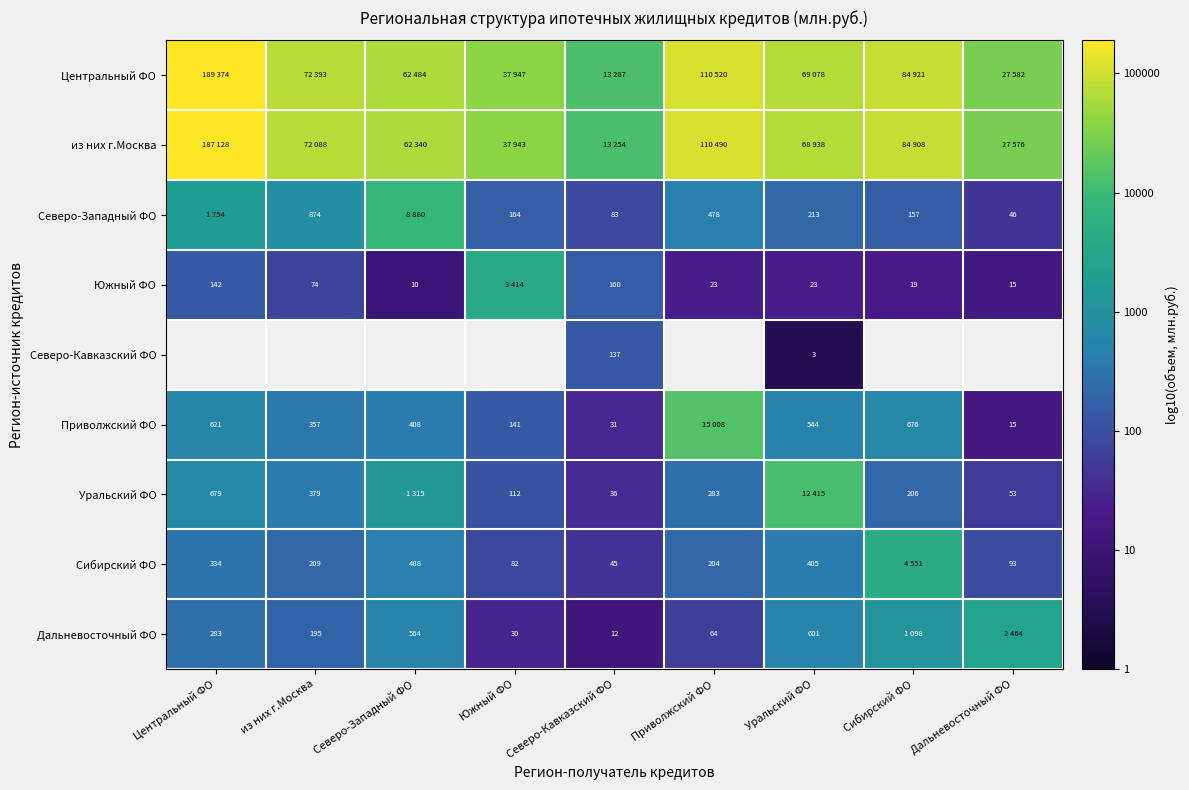

Which category has the lowest value across all series?

Уральский ФО